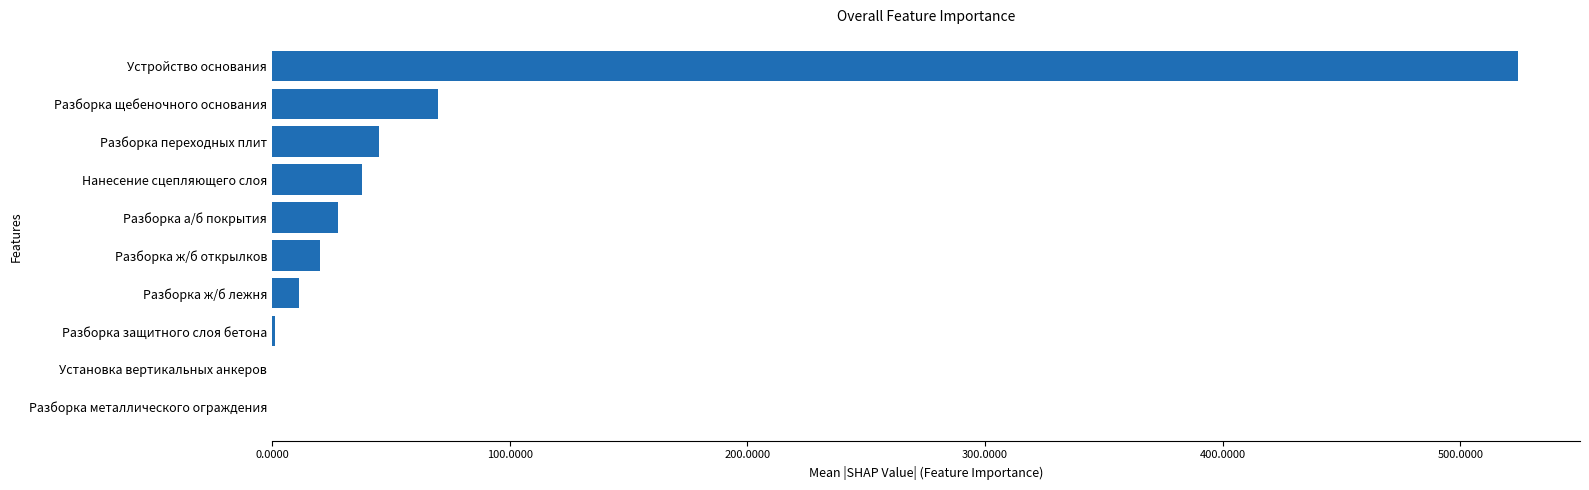

Between Разборка щебеночного основания and Установка вертикальных анкеров, which is larger?

Разборка щебеночного основания